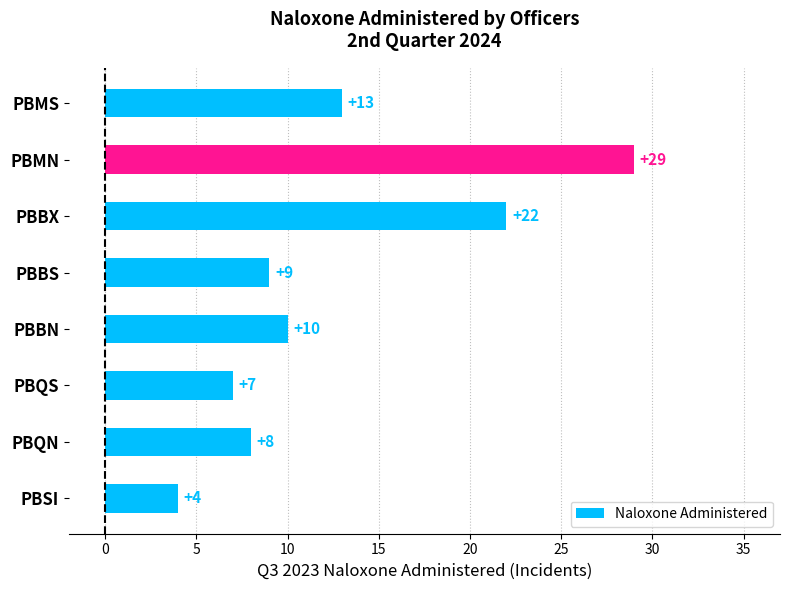

What is the difference between the second highest and minimum values?

18